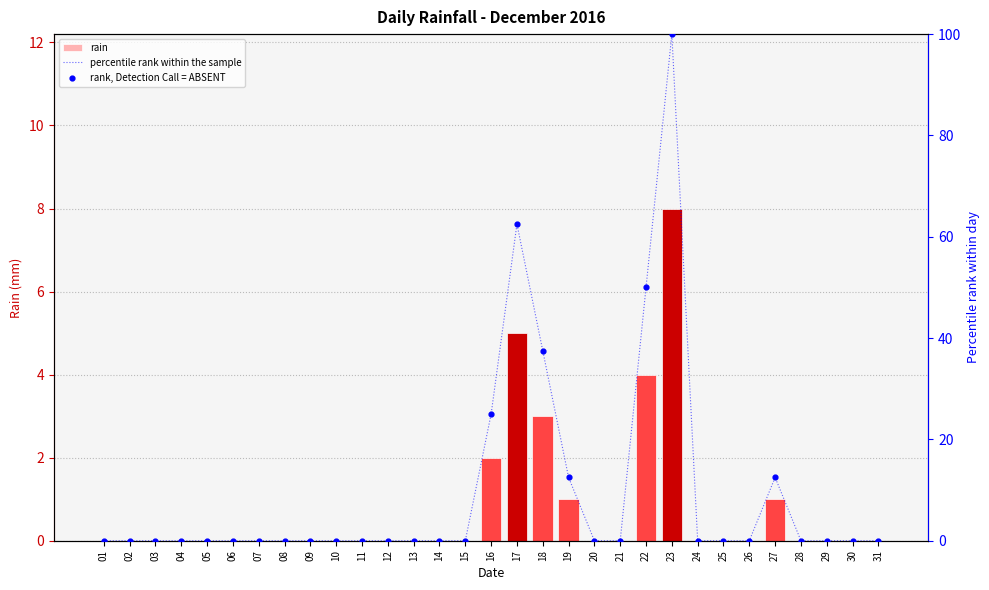

What are all the series names shown in the legend?

rain, percentile rank within the sample, rank, Detection Call = ABSENT